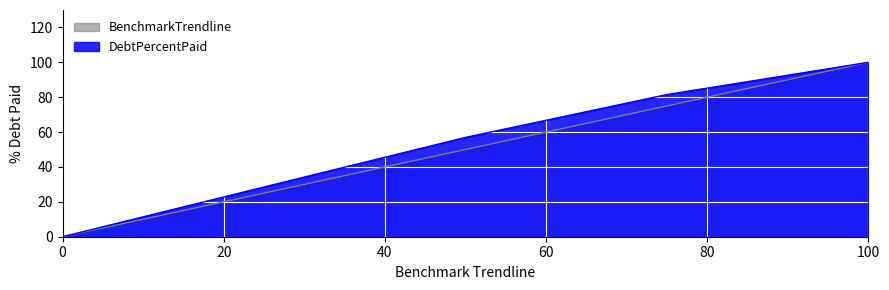

What is the maximum value for BenchmarkTrendline?

100.0